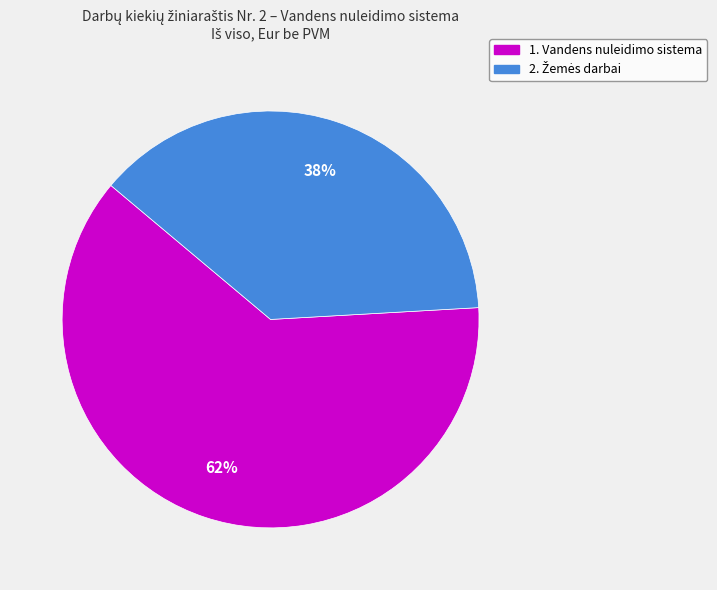

To the nearest percent, what percentage of the pie is 1. Vandens nuleidimo sistema?

62%